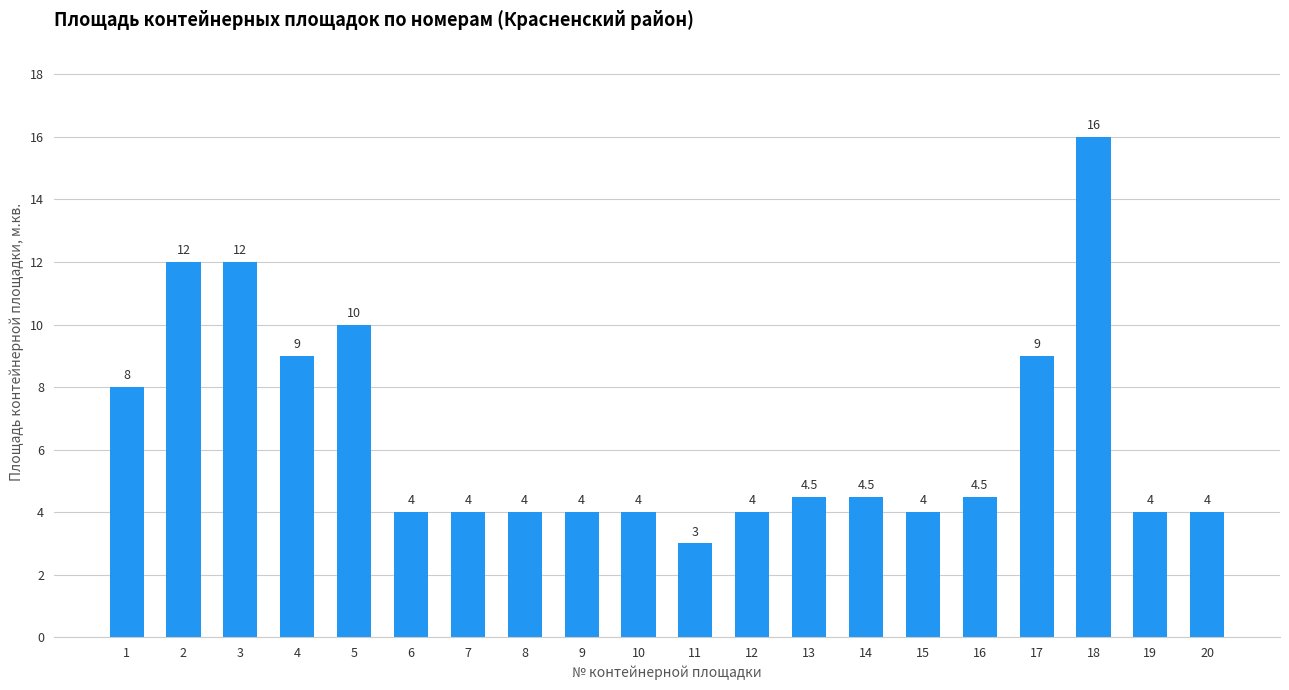

What is the maximum value shown in the chart?

16.0